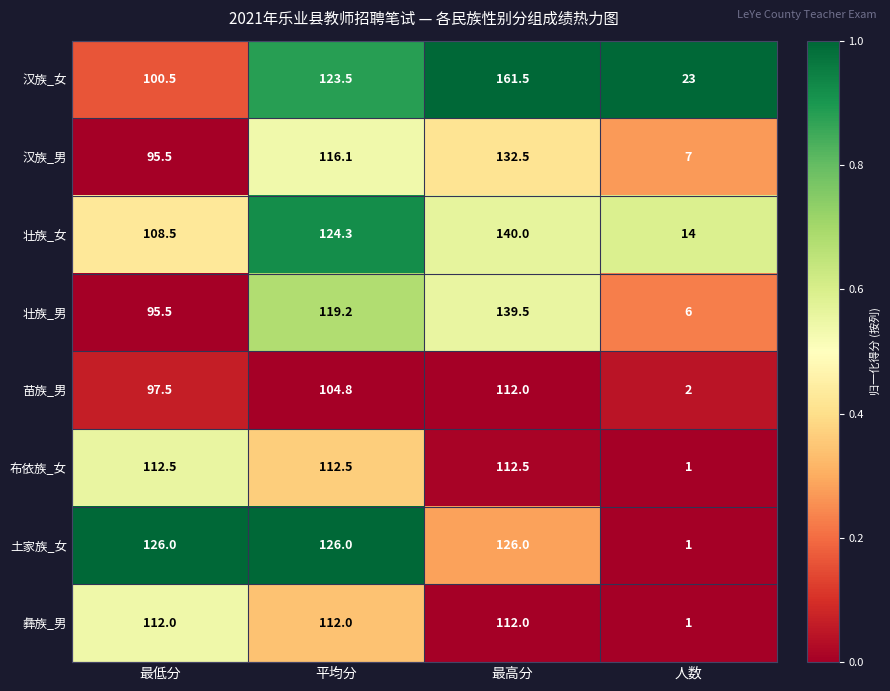

At which category does the chart reach its minimum across all series?

人数